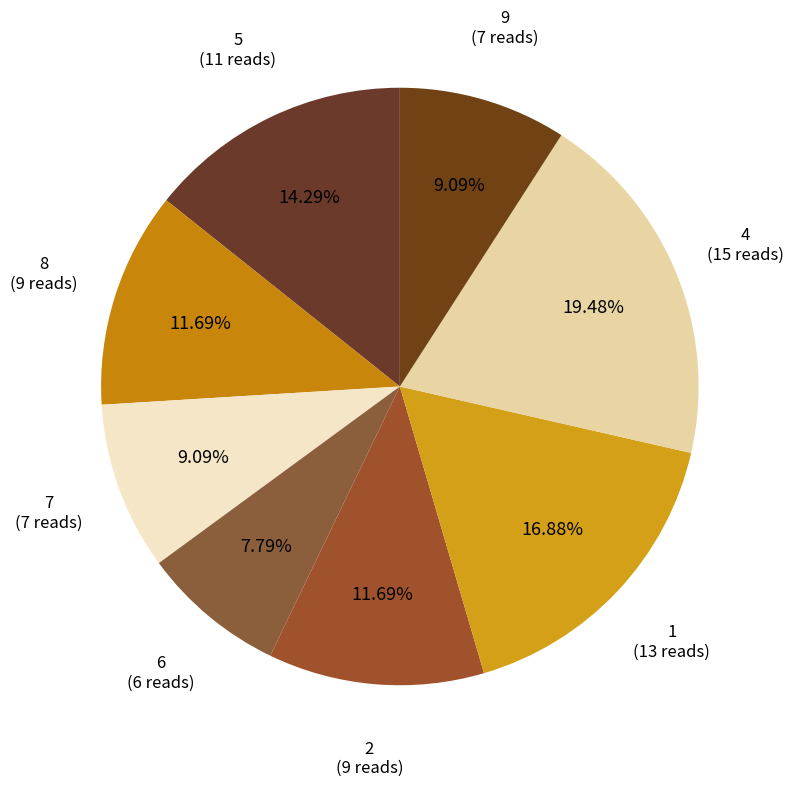

Does 7 (7 reads) account for over 50% of the chart?

No